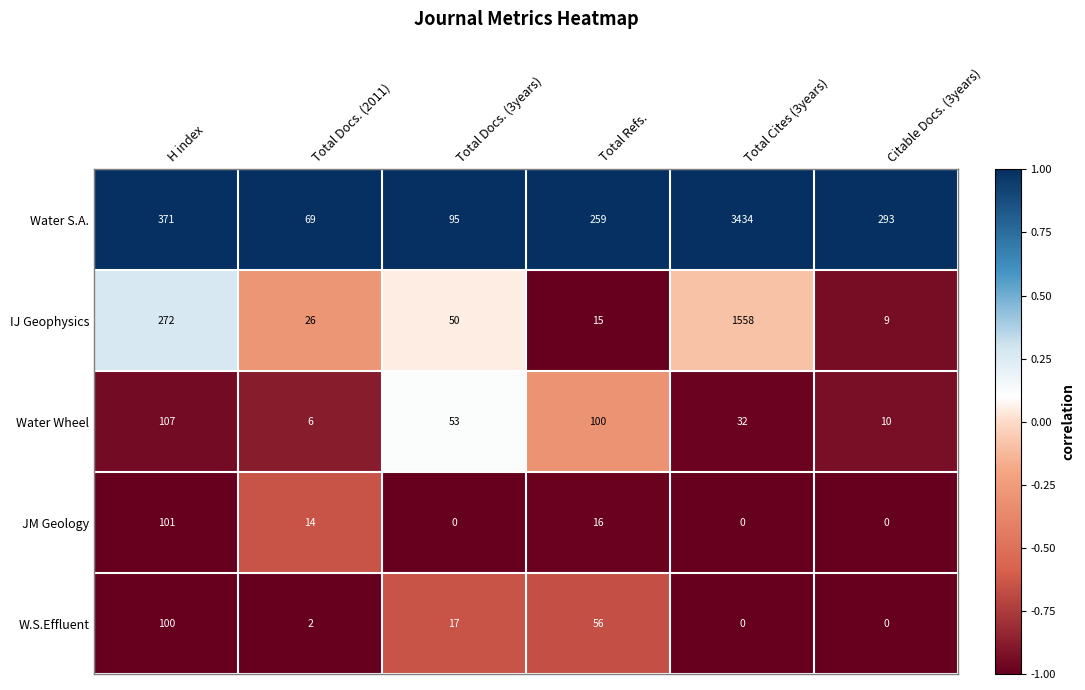

What is the total value across all series at Total Refs.?

446